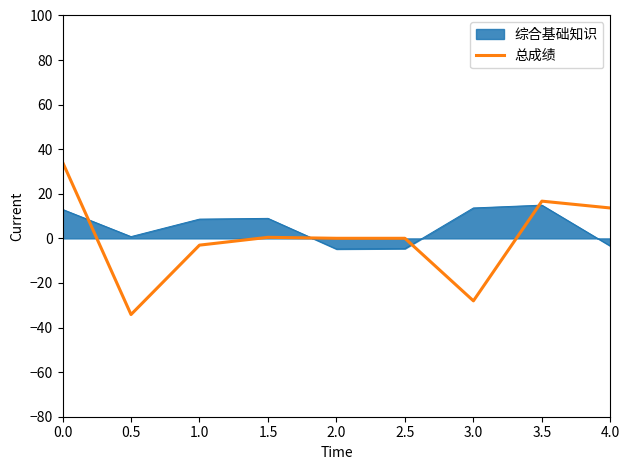

What position from the right is 3.0?

3